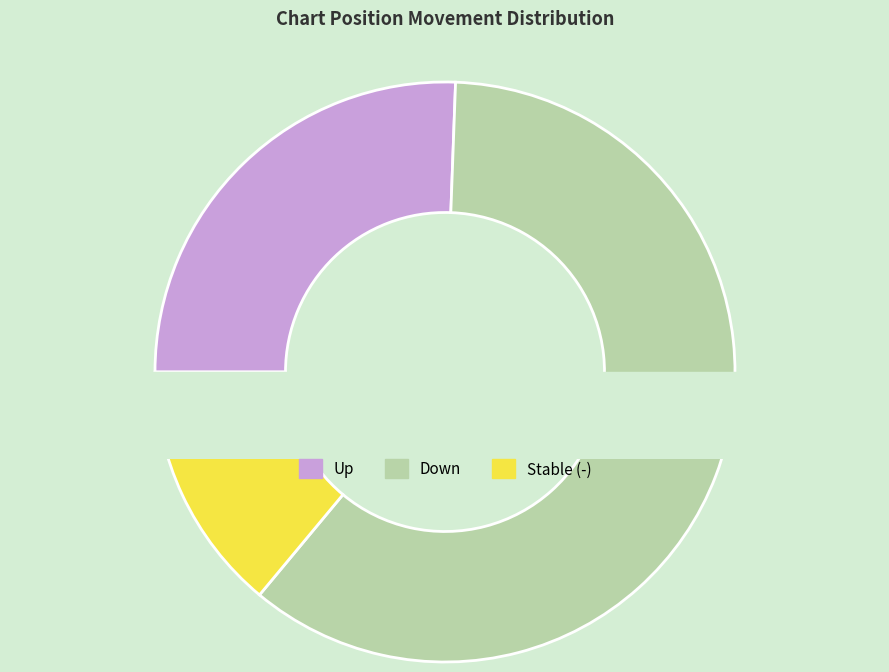

To the nearest percent, what is the difference between the largest and smallest slice percentages?

47%